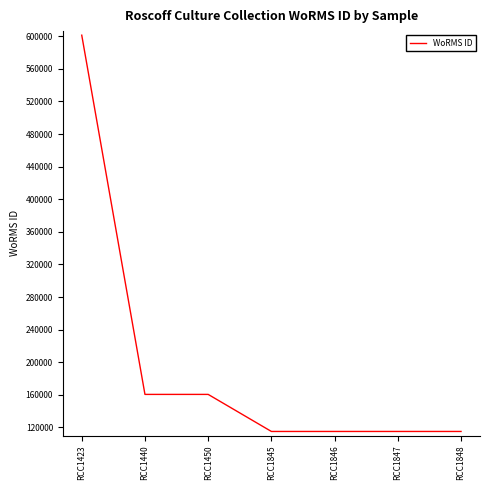

Which category has the highest value across all series?

RCC1423